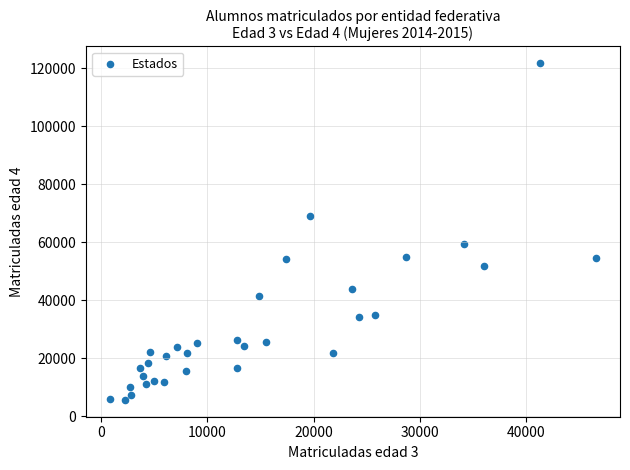

What is the range of X values (max minus min)?

45678